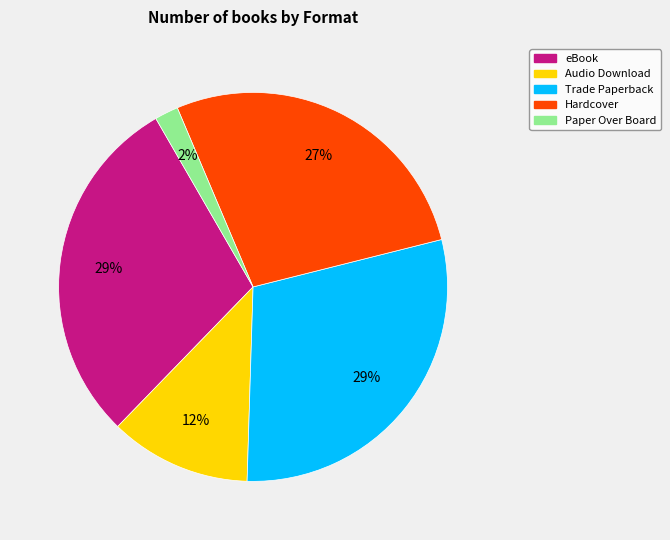

To the nearest percent, what is the difference between the largest and smallest slice percentages?

27%